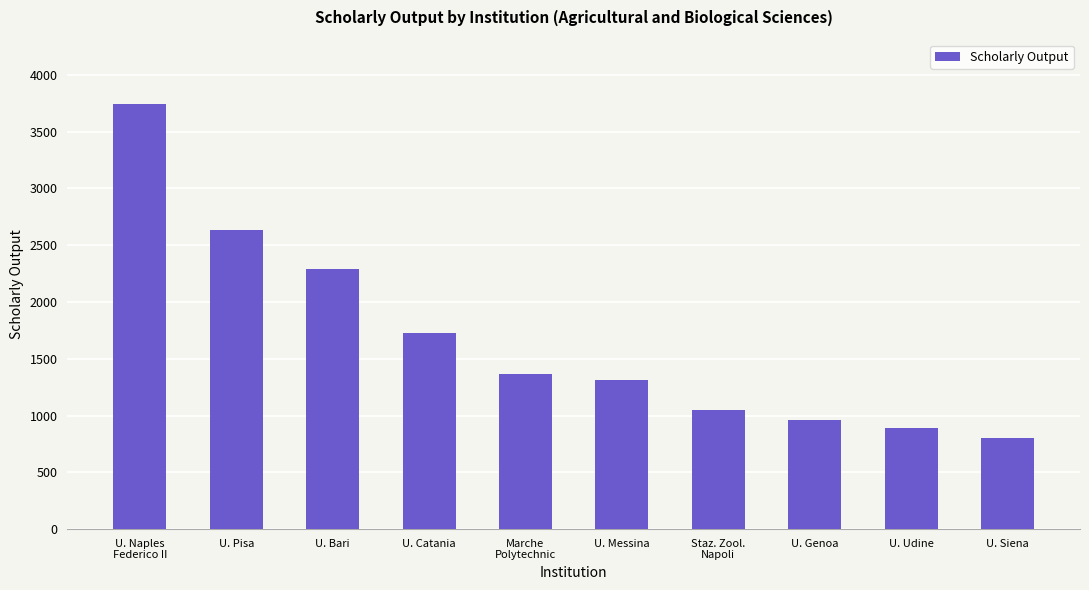

At which label does the data first exceed 1368?

U. Naples
Federico II